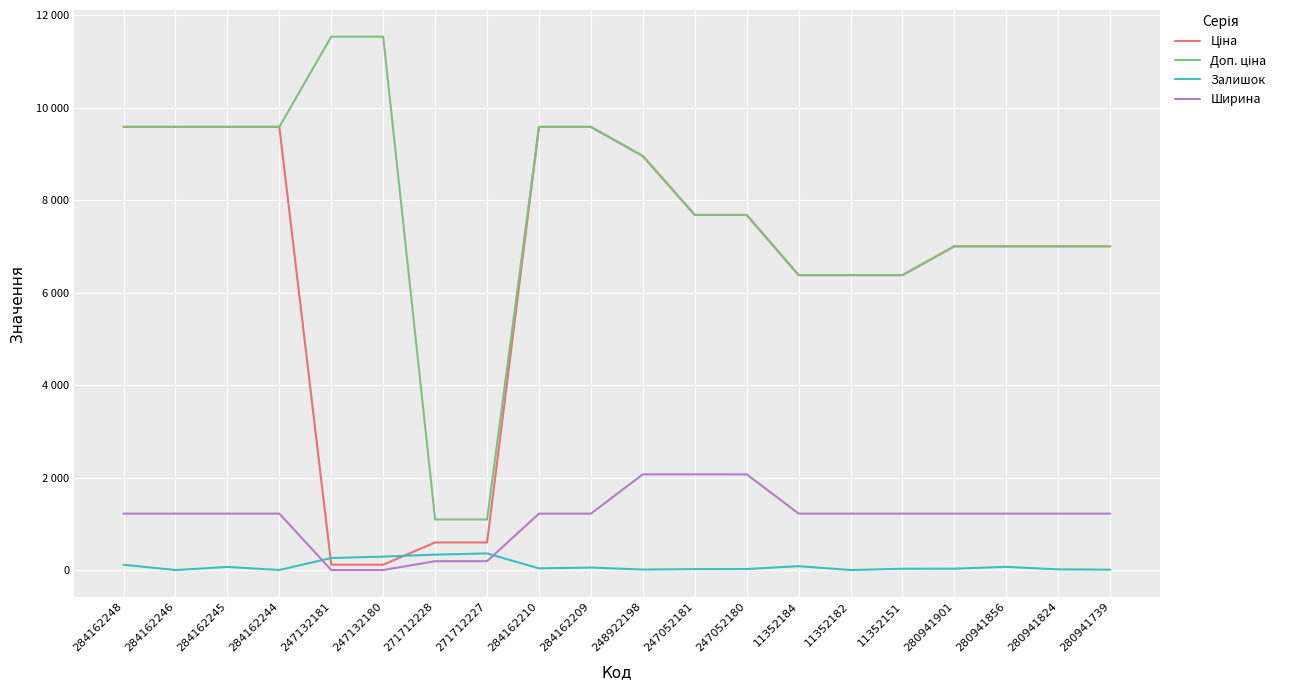

What is the sum of all Ціна values?

130400.0